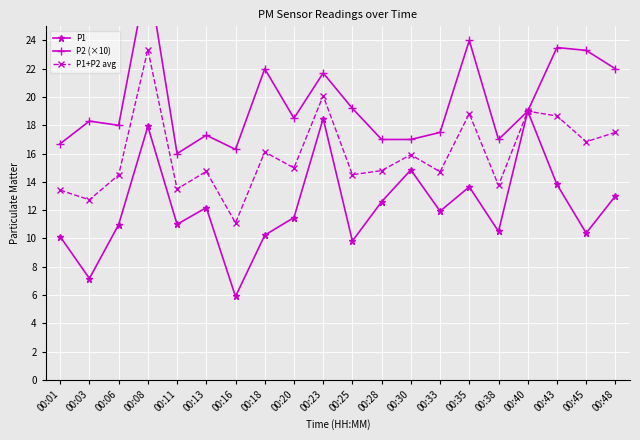

What are all the series names shown in the legend?

P1, P2 (×10), P1+P2 avg